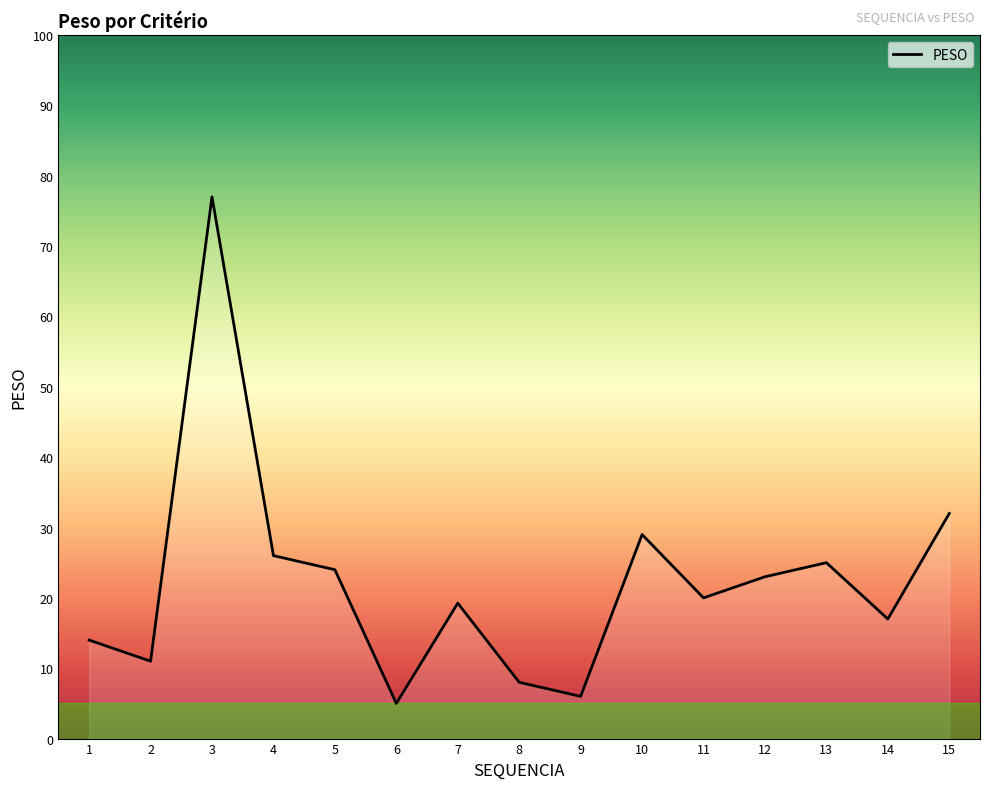

At which label is the value closest to 41?

15